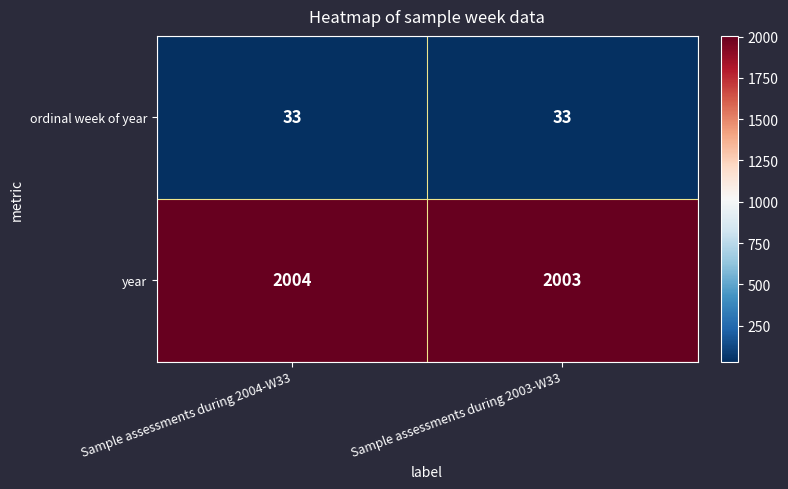

Which series has the largest total across all categories?

year